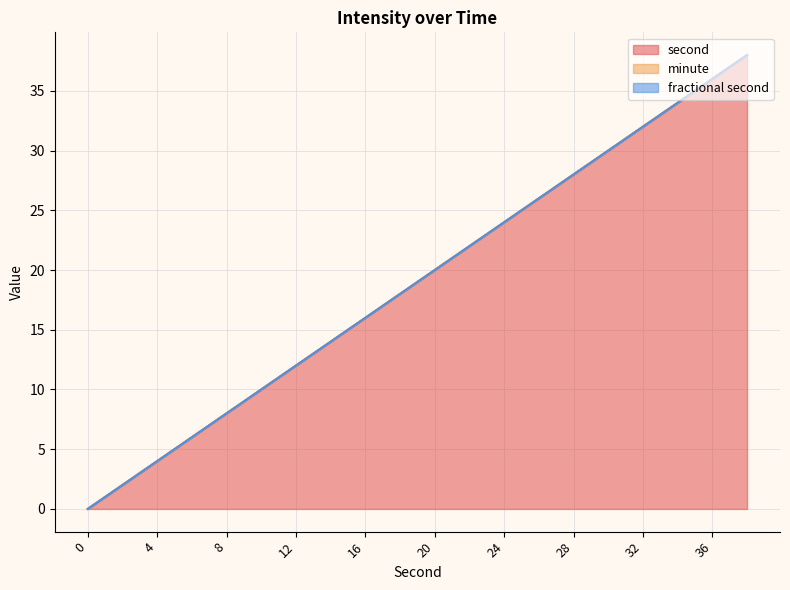

At which category does the chart reach its peak across all series?

38